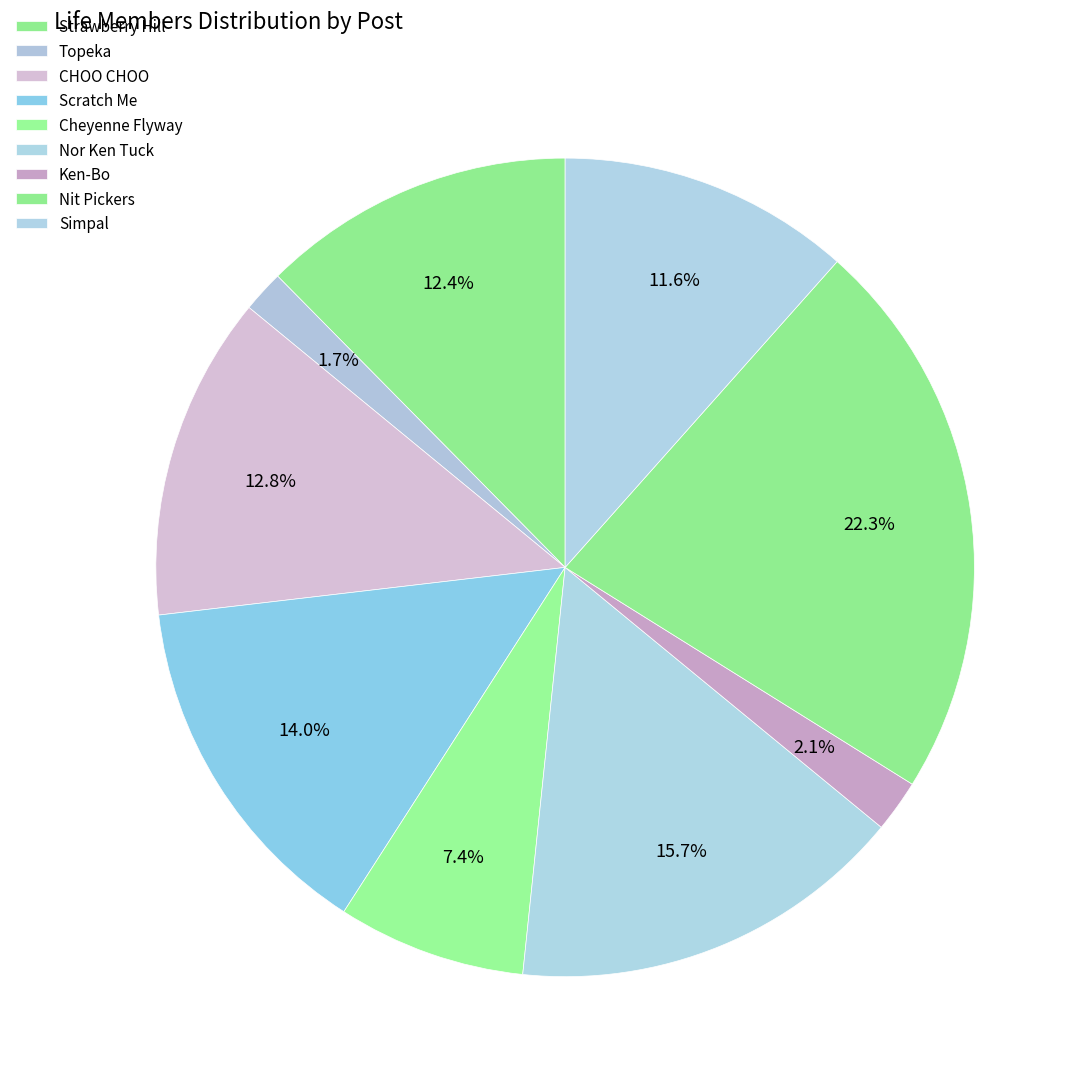

Count the number of slices in the pie.

9